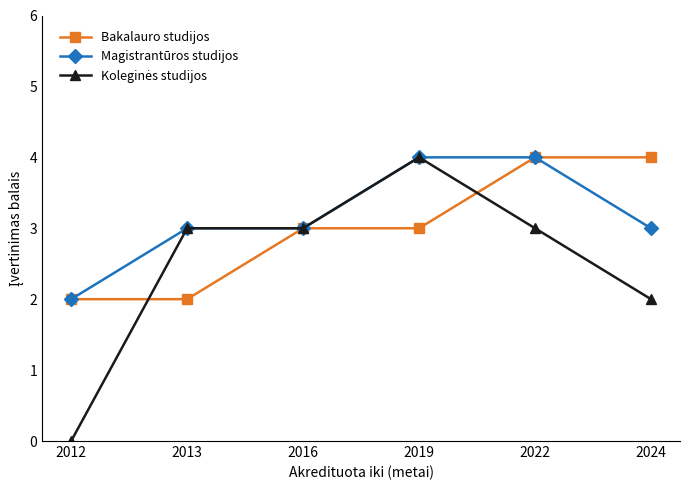

What is the value of the Magistrantūros studijos point at the 6th from the left?

3